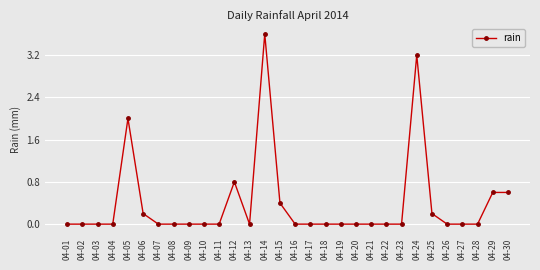

How many series are shown in this chart?

1